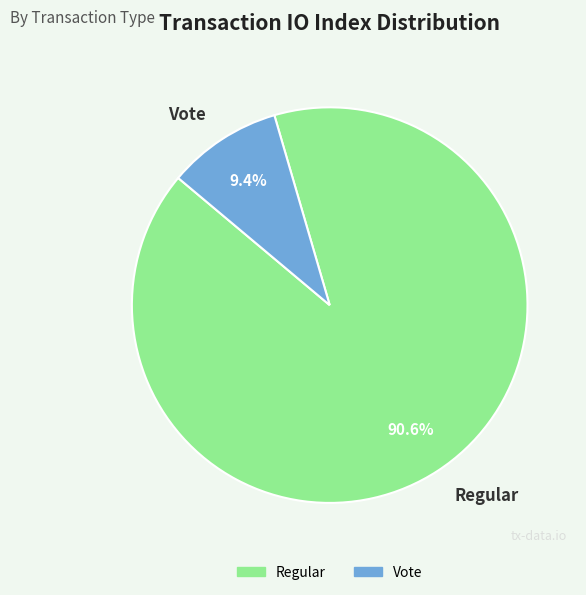

True or false: Vote accounts for 9% of the total.

True